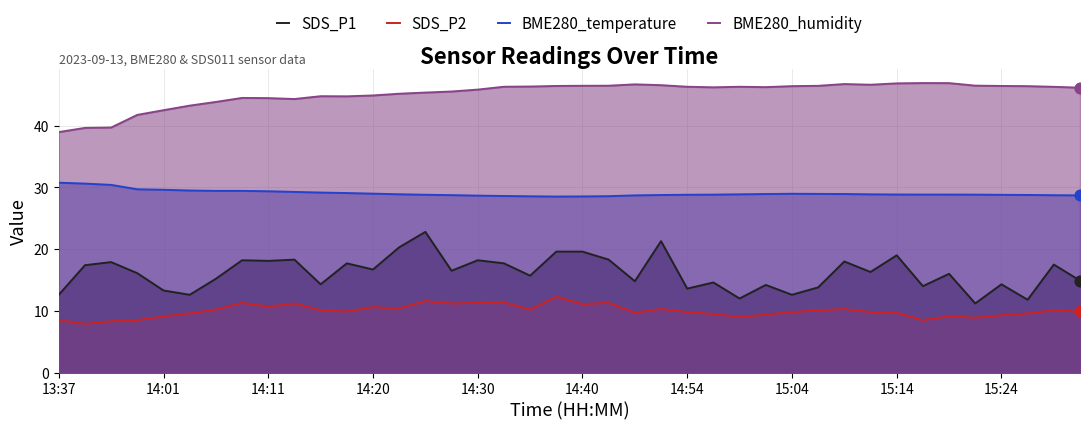

Which series contains the lowest Y value?

SDS_P2